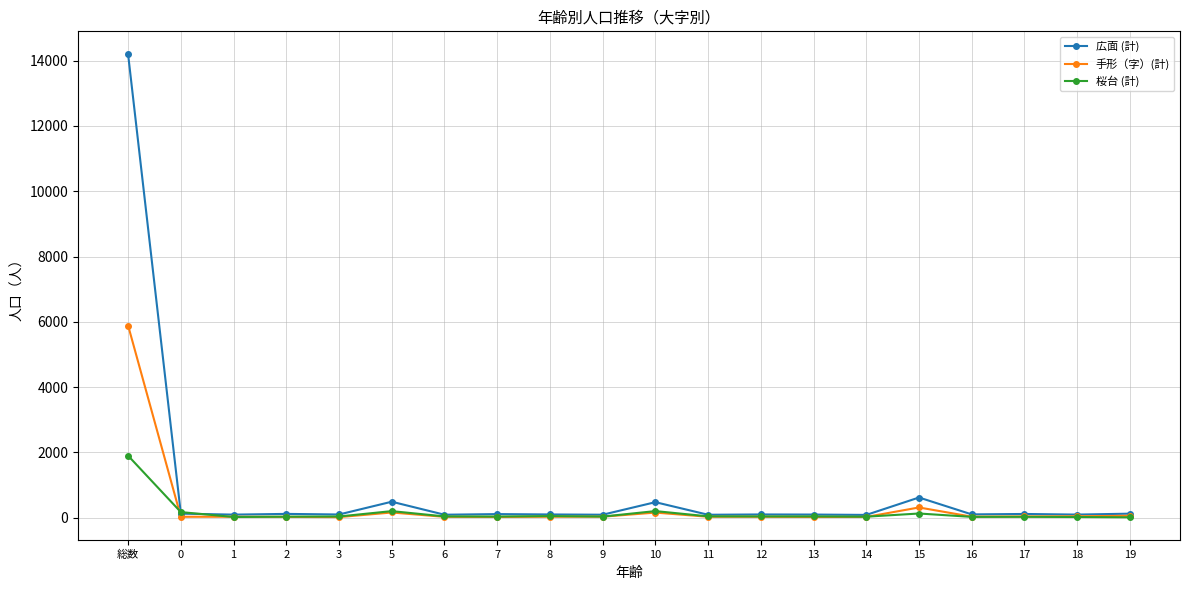

At which category is the sum across all series the highest?

総数